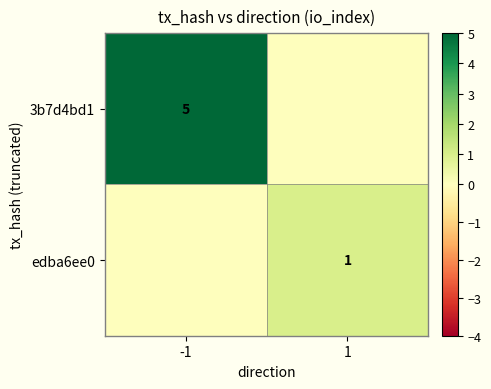

The value of 3b7d4bd1 at -1 is 9. True or false?

False